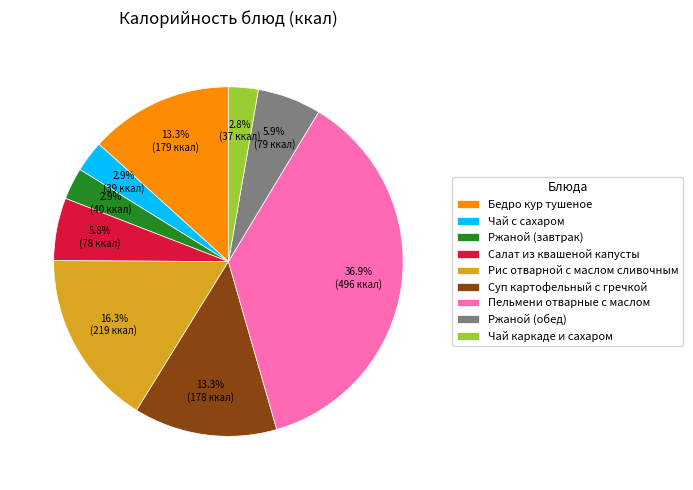

Is it true that Чай с сахаром is 3% of the pie?

True